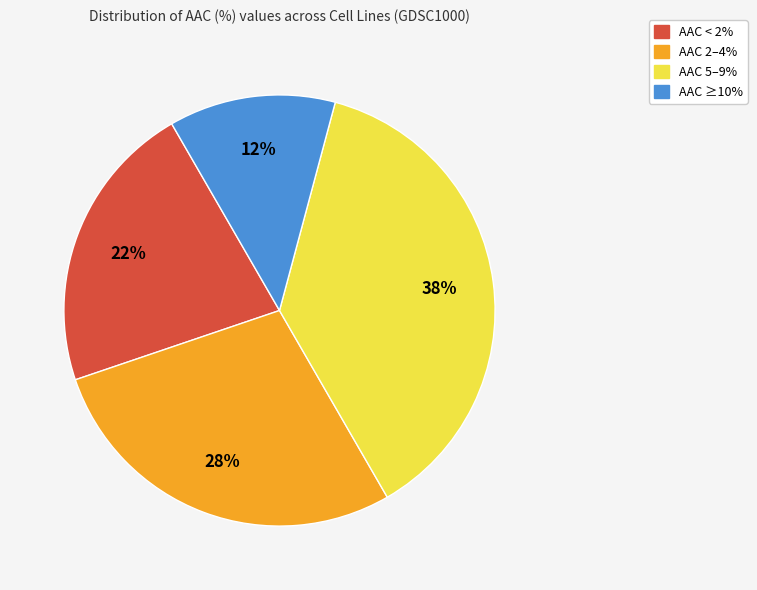

Does any single category account for the majority?

No